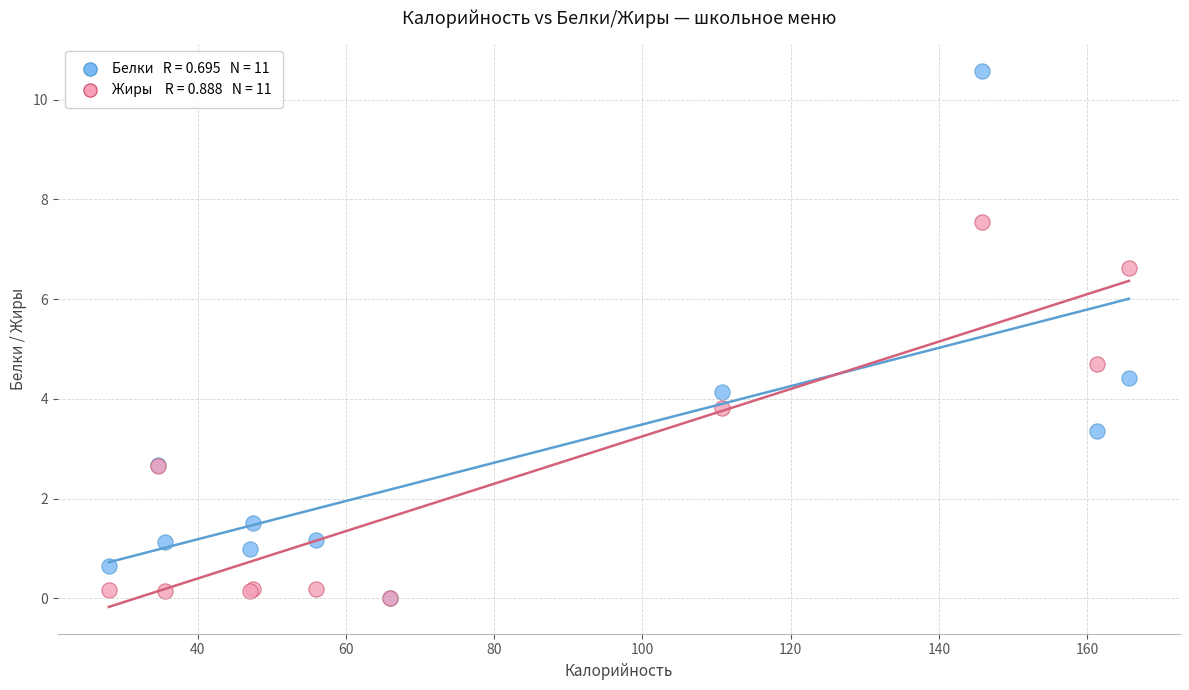

Across all series, what Y value is closest to 5?

4.7